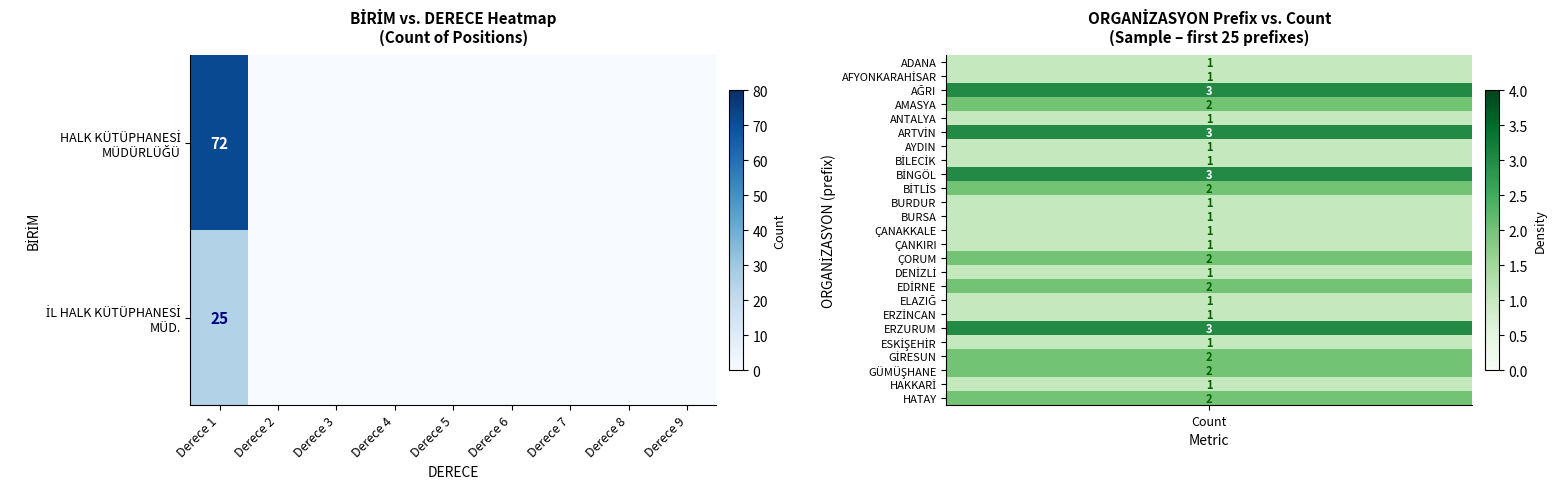

What is the total value across all series at Derece 1?

97